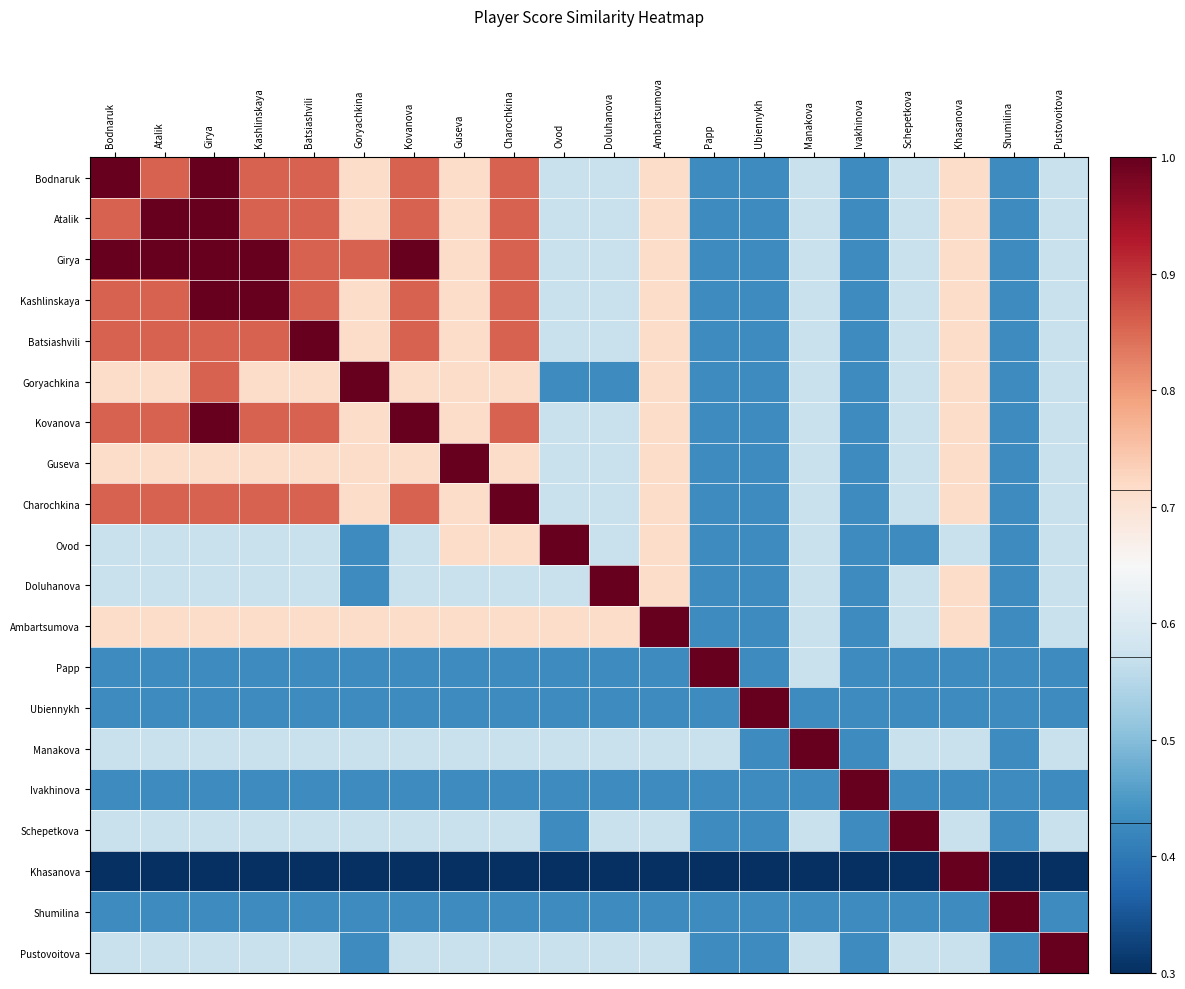

Which category has the highest value across all series?

Bodnaruk